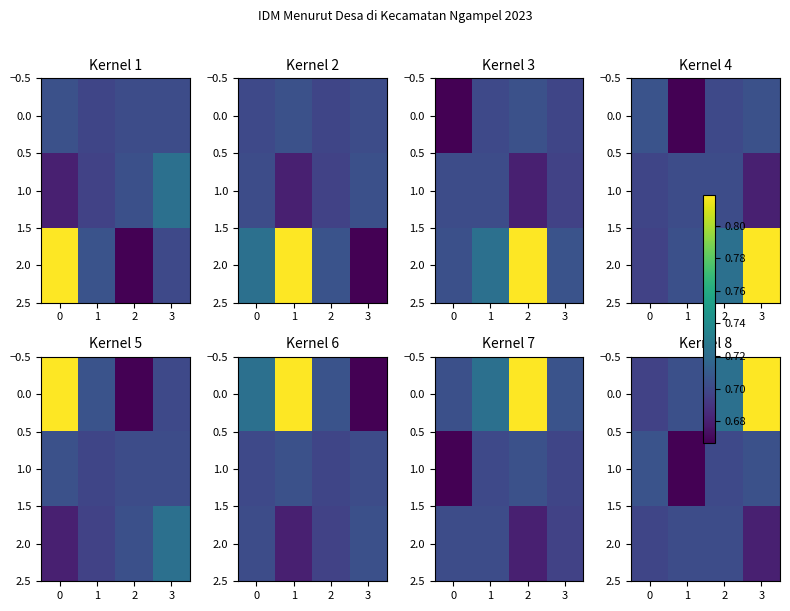

The 0.0 series shows 0.7 at 2. True or false?

True